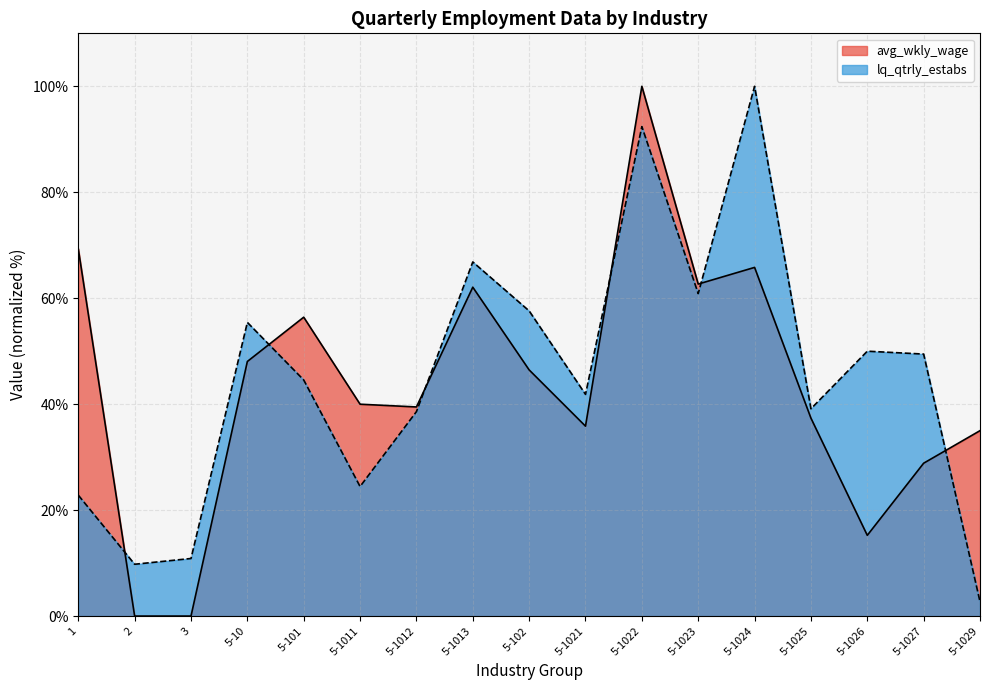

True or false: lq_qtrly_estabs has a value of 98.1 at 5-10.

False